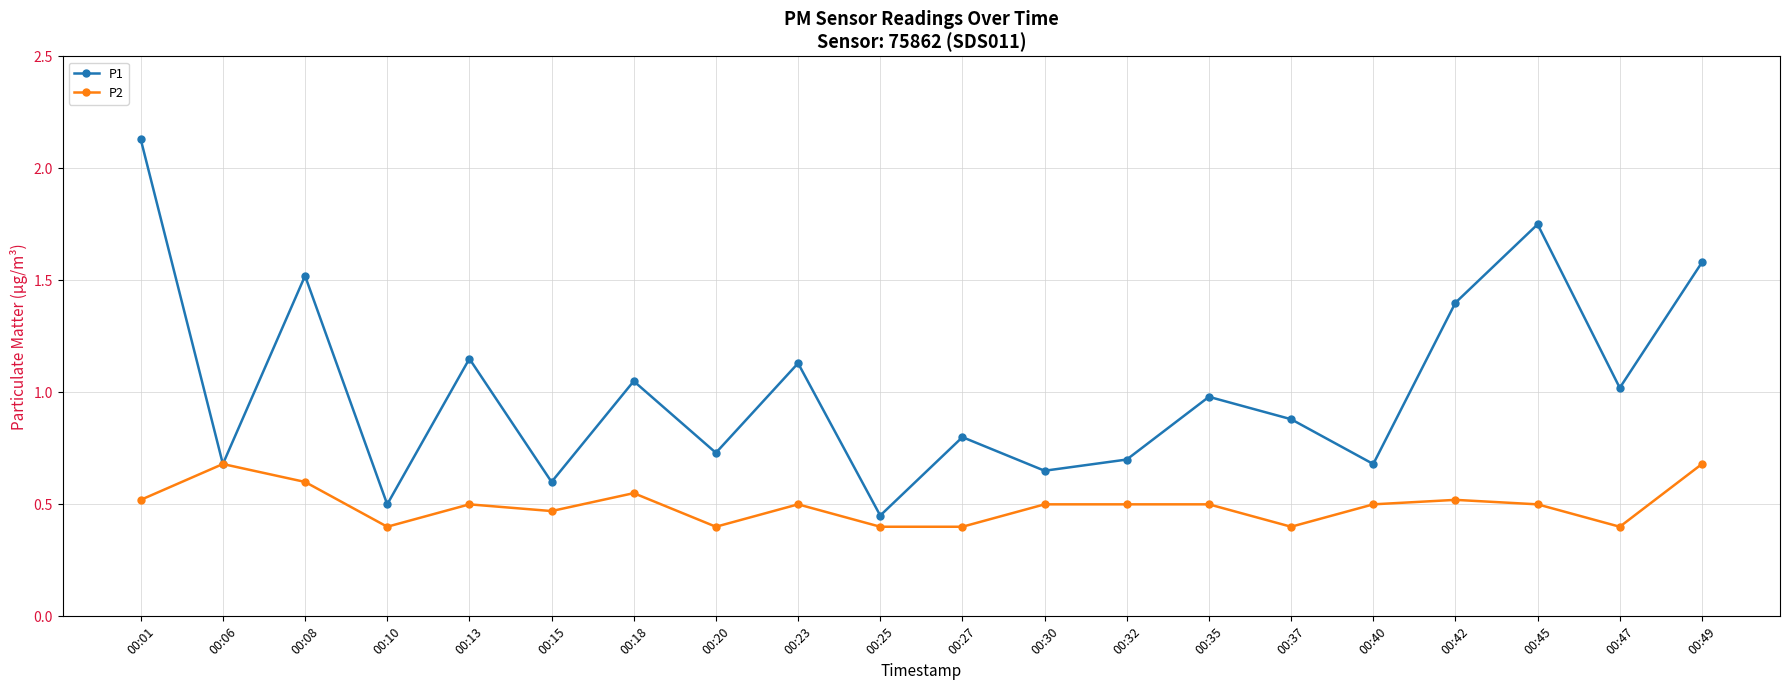

At 00:13, list the series in order from largest to smallest.

P1, P2